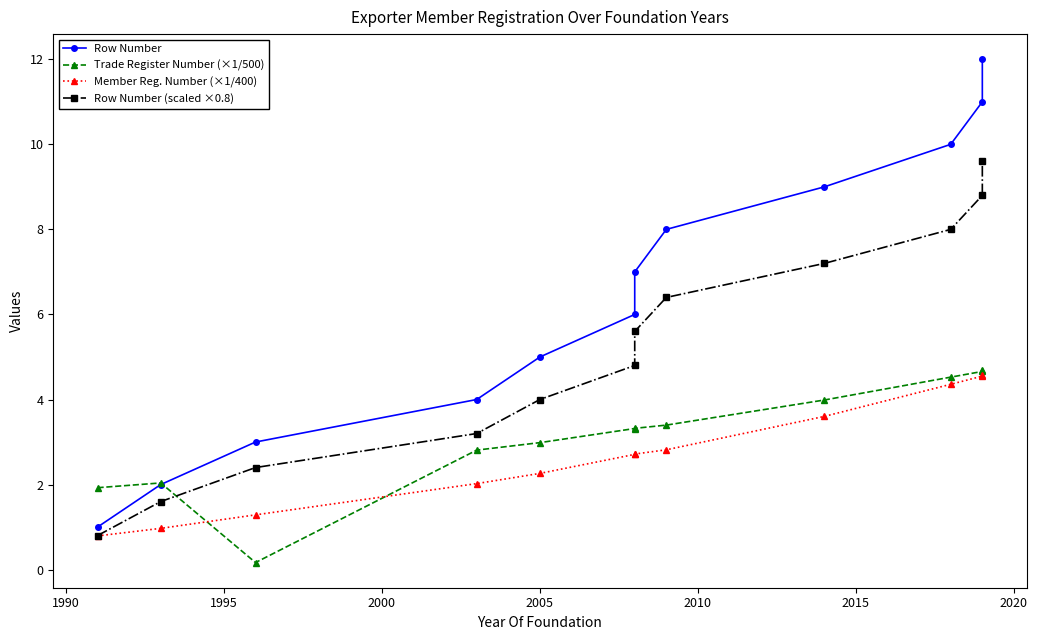

Count the number of data series in this chart.

4